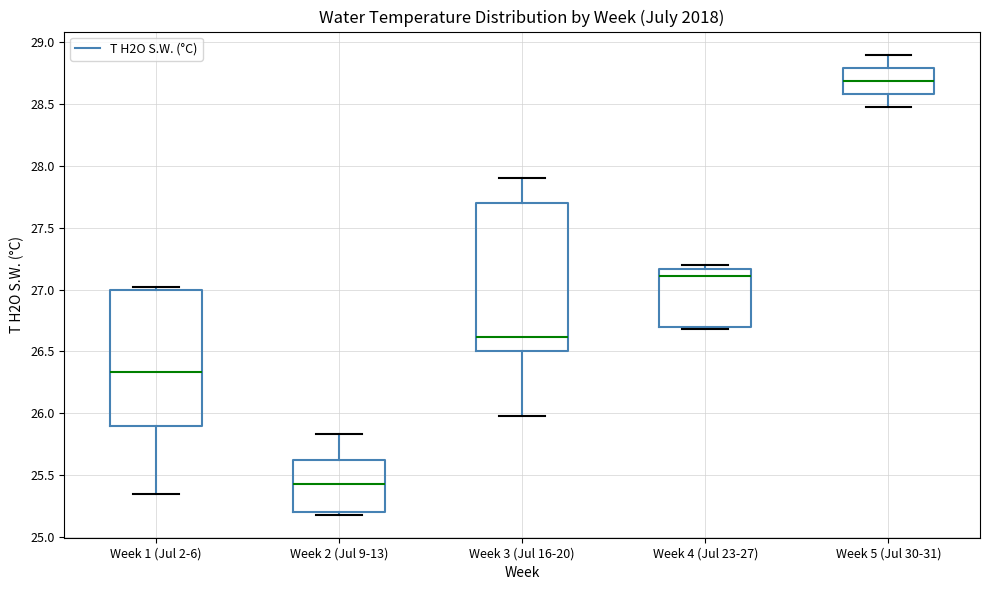

Where does the median line of the box for Week 4 (Jul 23-27) sit on the y-axis? The values are not printed on the chart, so give them approximately, as read against the axis.

27.10